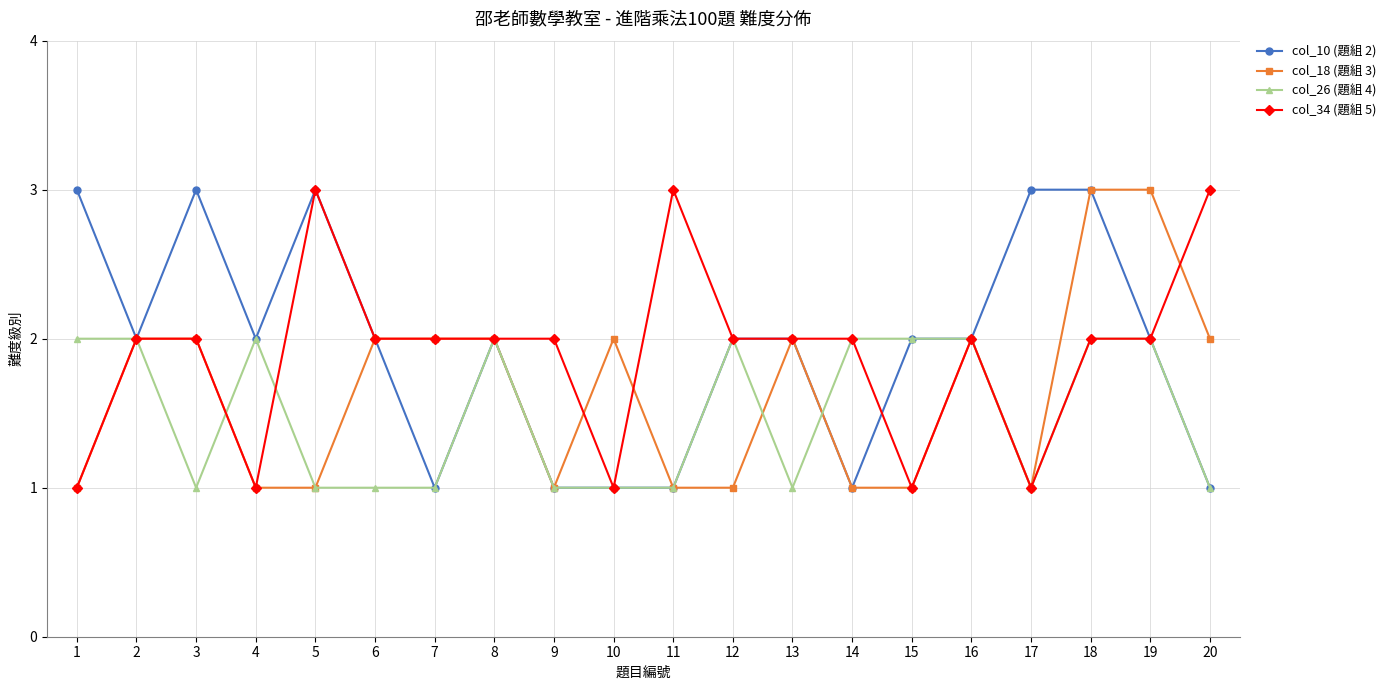

True or false: col_26 (題組 4) has more than 0 points higher than both neighbors.

True